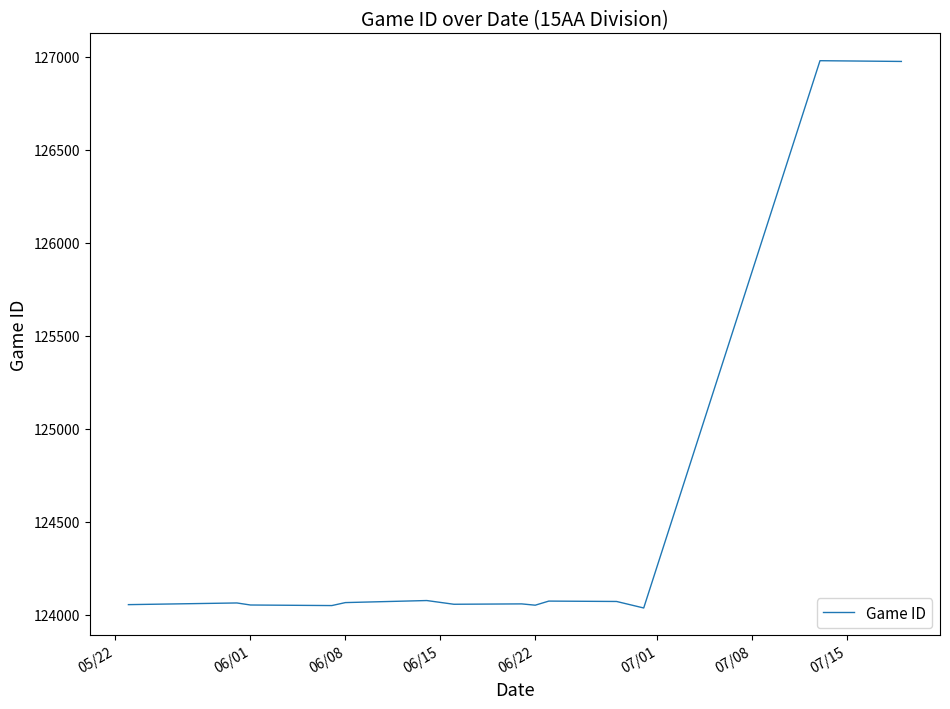

What is the maximum value shown in the chart?

126978